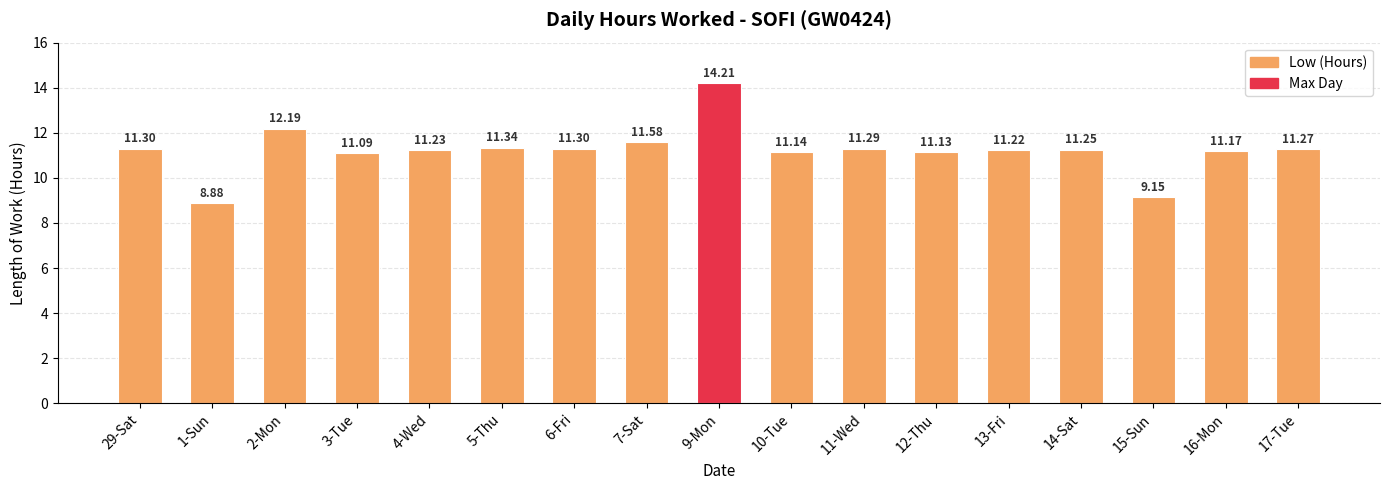

At which category does the chart reach its peak across all series?

9-Mon